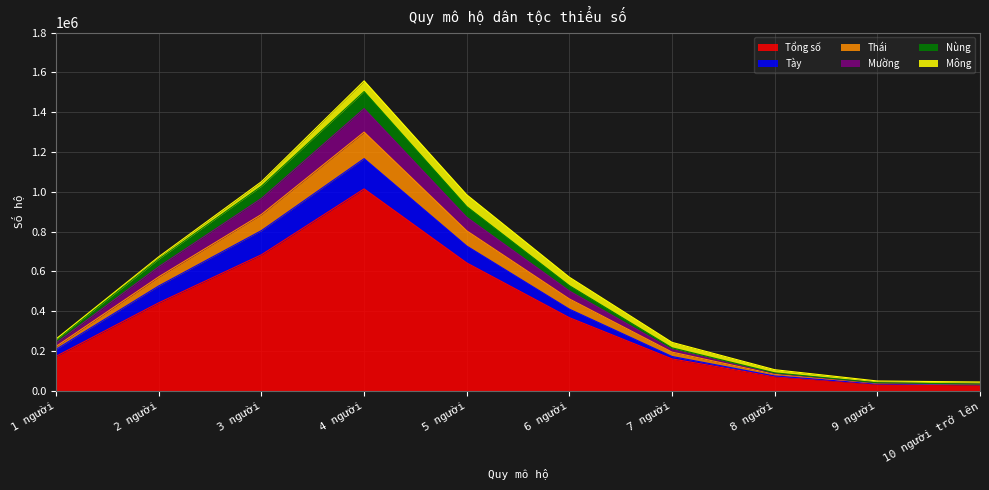

What is the total value across all series at 3 người?

1050520